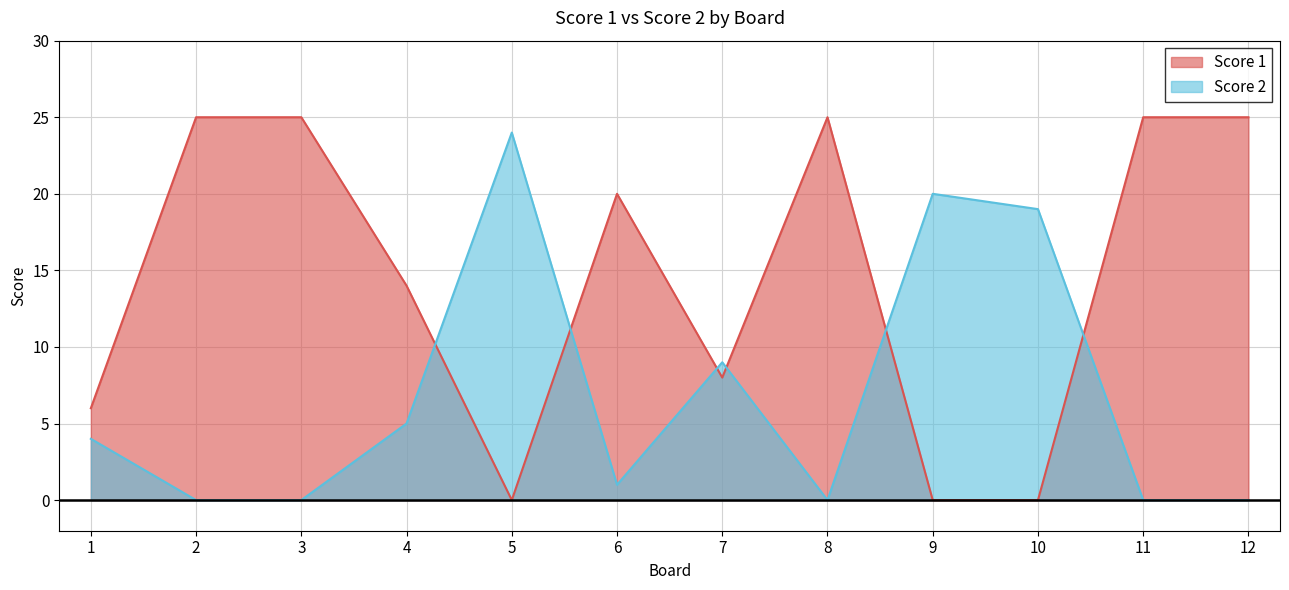

What is the difference between the Score 2 values at 1 and 8?

4